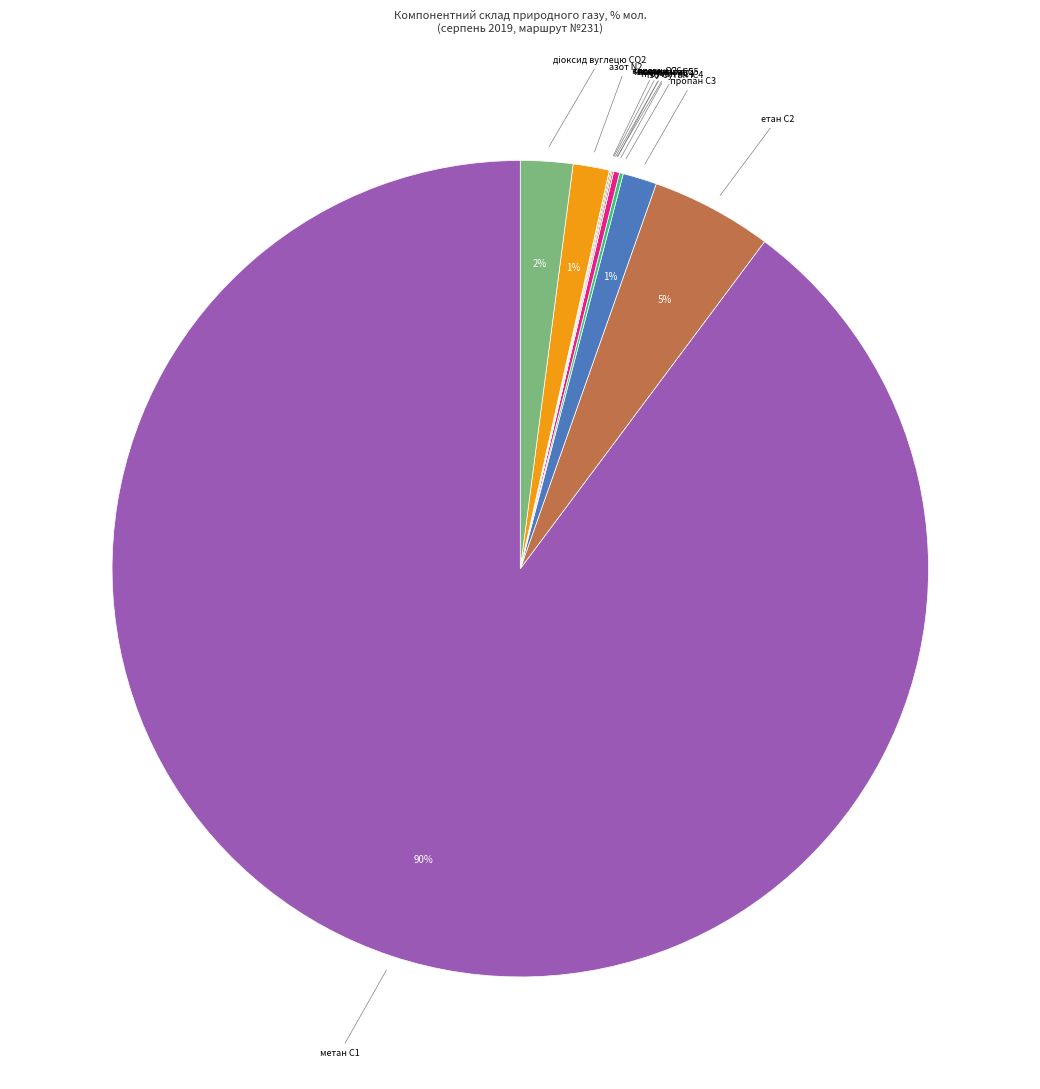

To the nearest percent, what is the average slice percentage?

8%